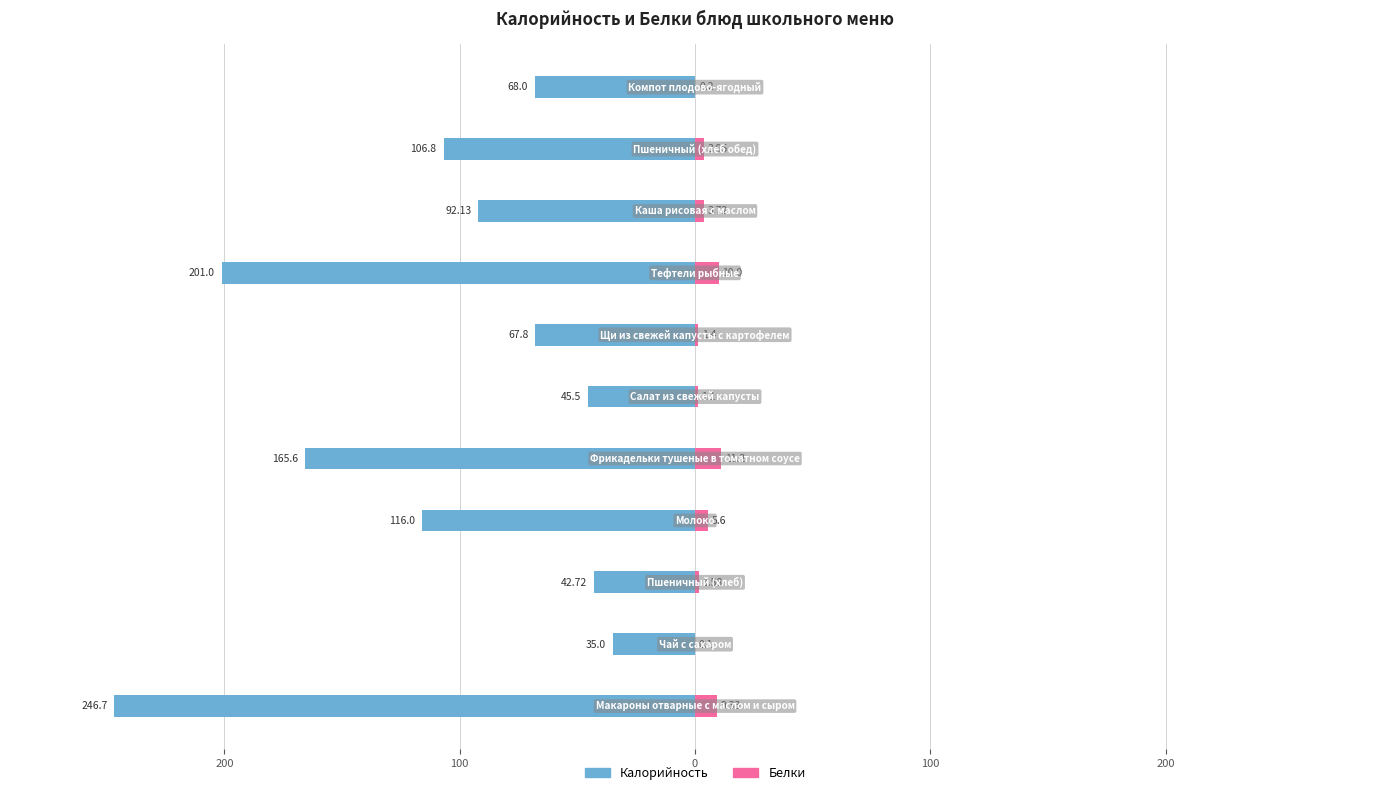

Is it true that Калорийность equals -116.0 at 0?

True